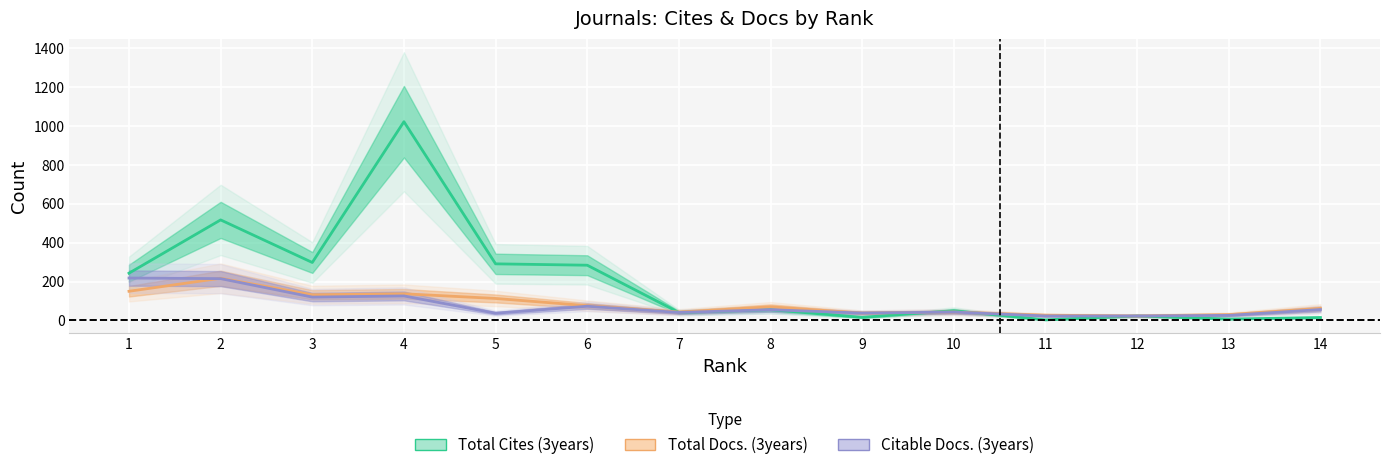

Reading right to left, transcribe all the data shown in this chart.

Total Cites (3years): 14=15	13=7	12=23	11=3	10=50	9=16	8=55	7=41	6=284	5=291	4=1022	3=298	2=517	1=243
Citable Docs. (3years): 14=56	13=26	12=23	11=23	10=43	9=38	8=55	7=41	6=73	5=37	4=126	3=120	2=215	1=218
Total Docs. (3years): 14=62	13=30	12=23	11=27	10=43	9=38	8=70	7=43	6=76	5=113	4=137	3=132	2=217	1=150